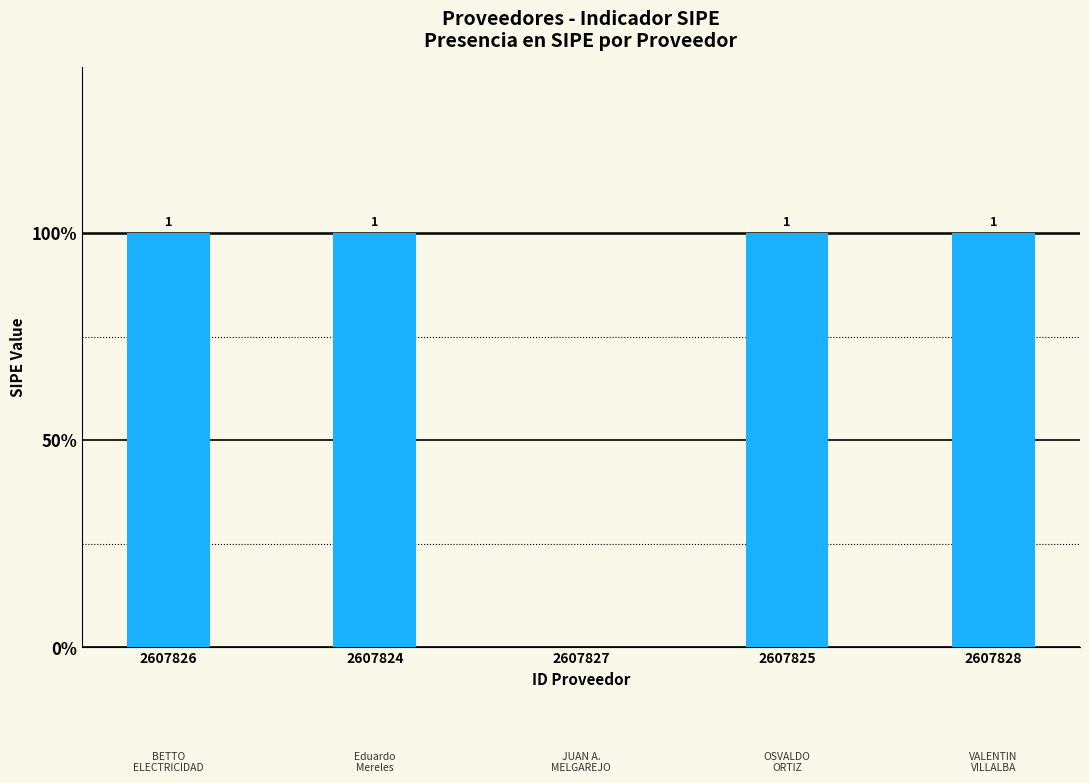

What is the sum of all values?

4